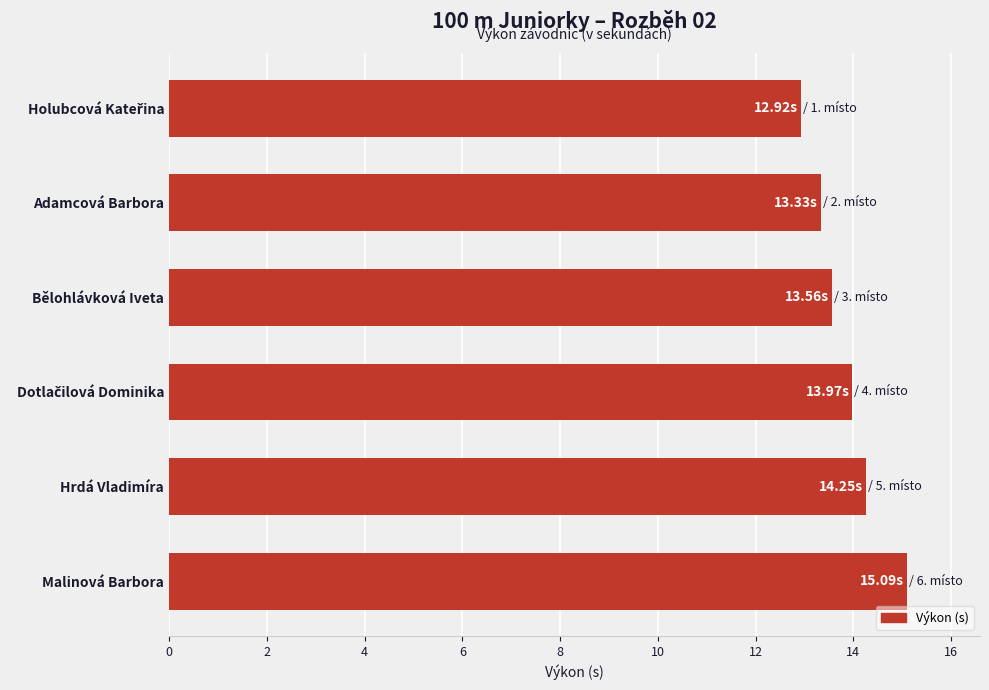

Which has a higher value, Bělohlávková Iveta or Hrdá Vladimíra?

Hrdá Vladimíra